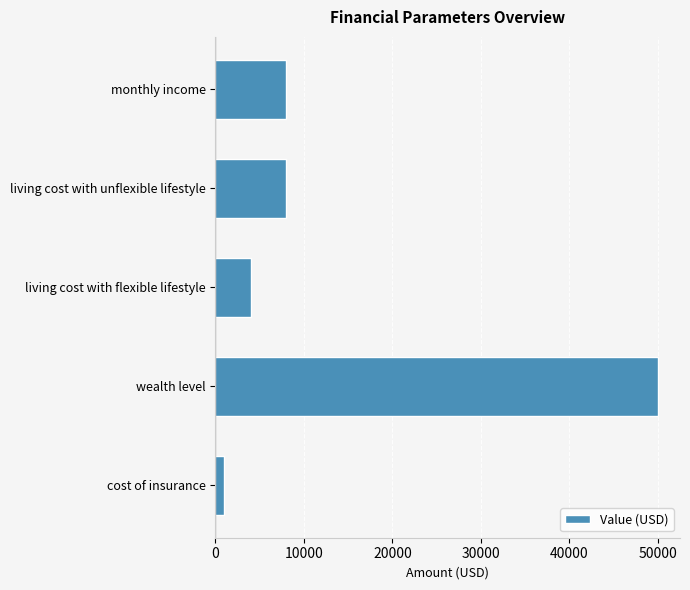

Are the bars grouped side by side (vs. stacked)?

No